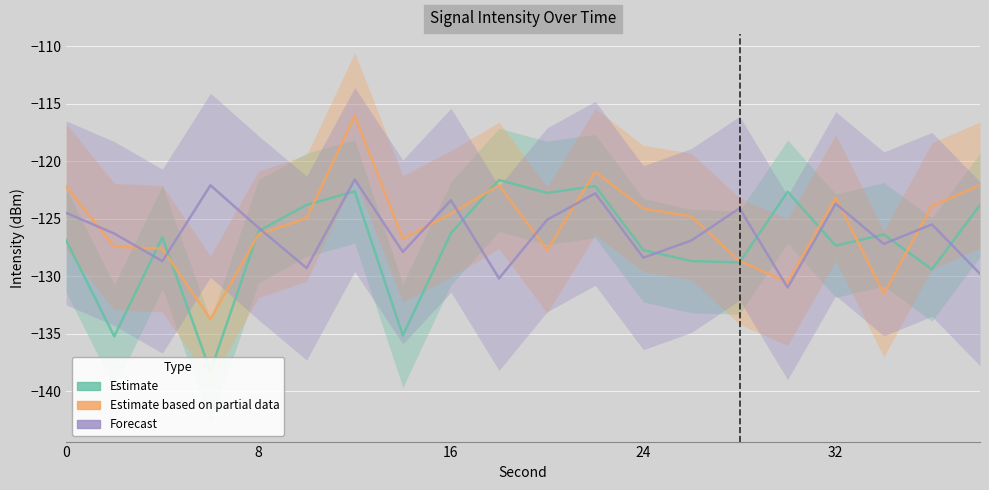

What is the sum of all Forecast values?

-2524.3